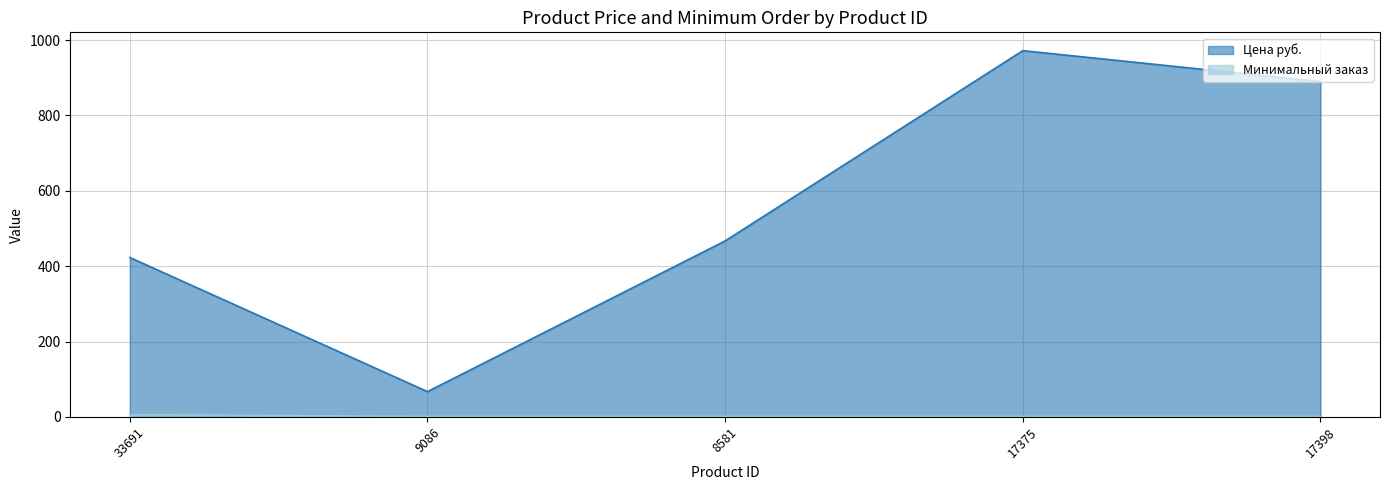

Is it true that Цена руб. equals 972 at 17375?

True